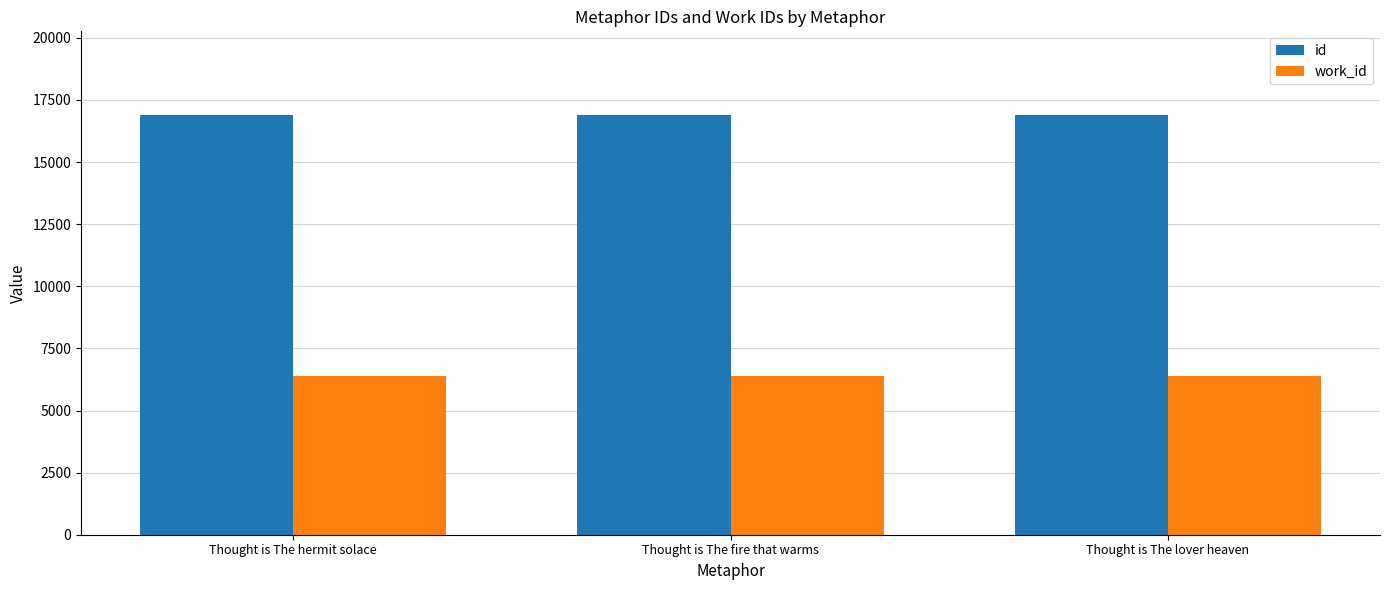

List the series in order of their overall mean, highest first.

id, work_id